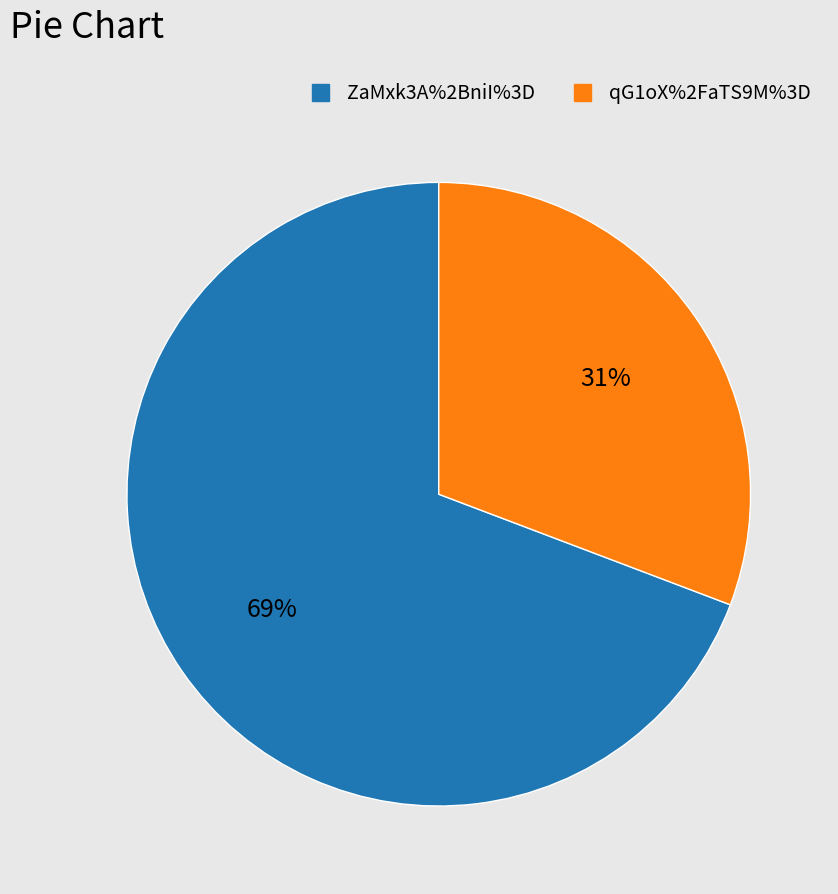

To the nearest percent, what percentage of the pie is ZaMxk3A%2BniI%3D?

69%